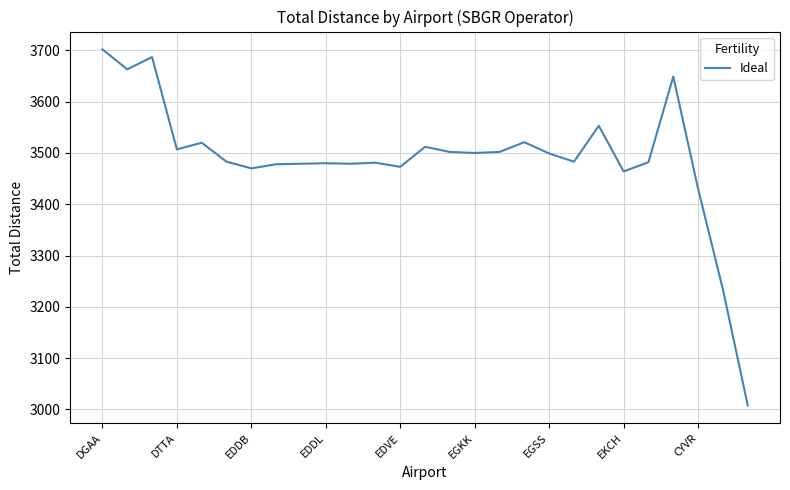

What is the minimum value shown in the chart?

3008